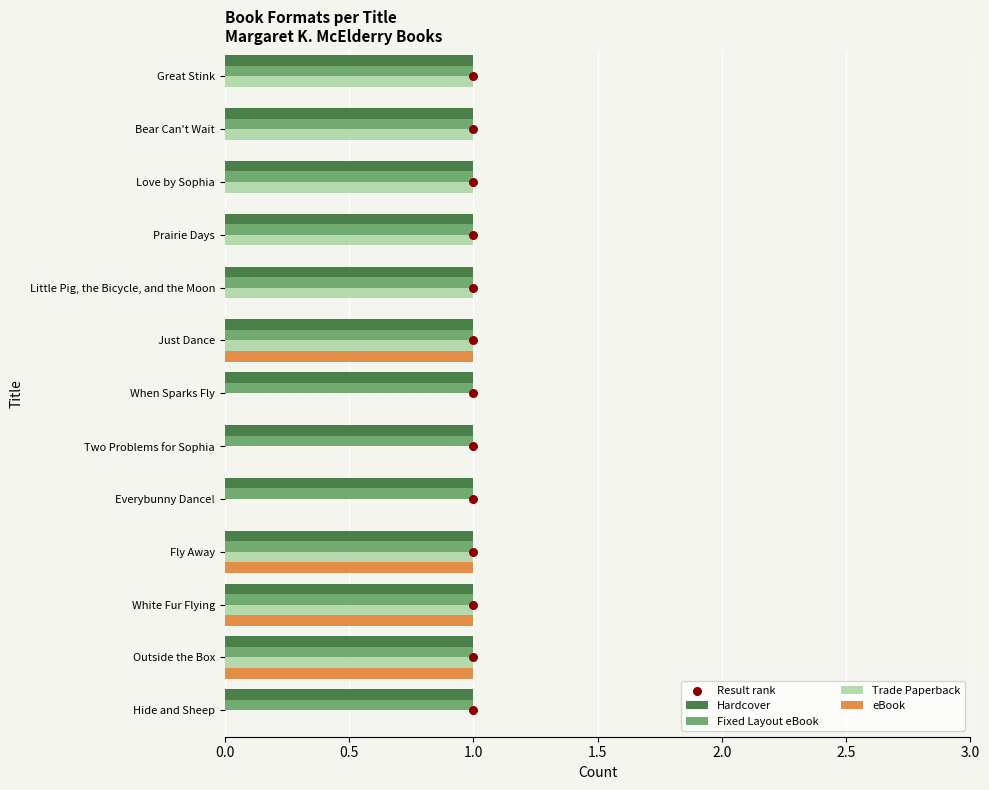

Which series contains the lowest Y value?

Trade Paperback